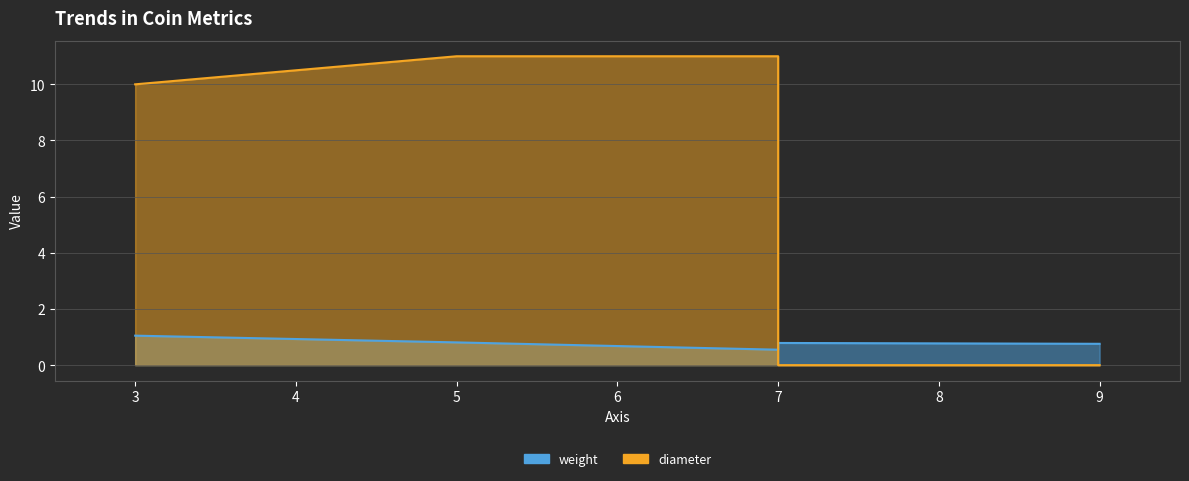

True or false: diameter has a value of 0.0 at 9.

True